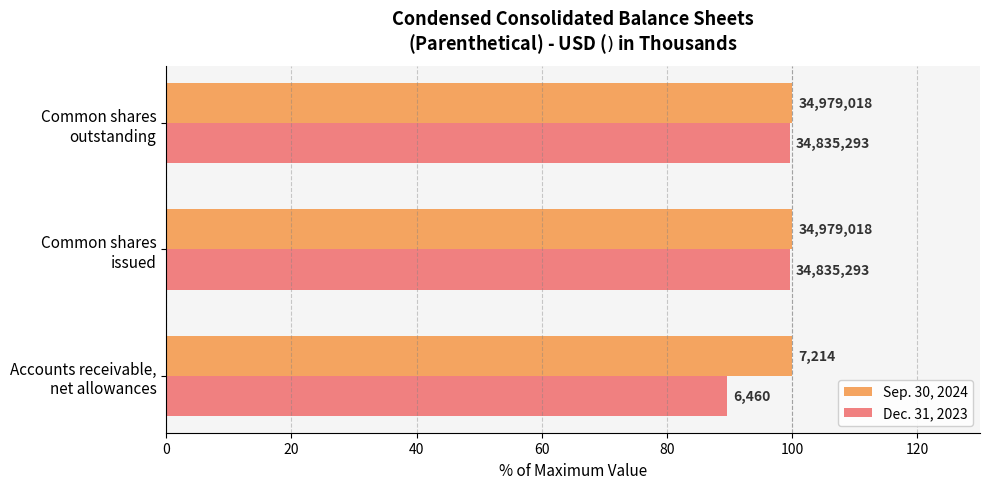

Reading left to right, what are all the values shown in this chart?

Sep. 30, 2024: 0=0.7	20=0.7	40=0.7
Dec. 31, 2023: 0=89.5	20=99.6	40=99.6